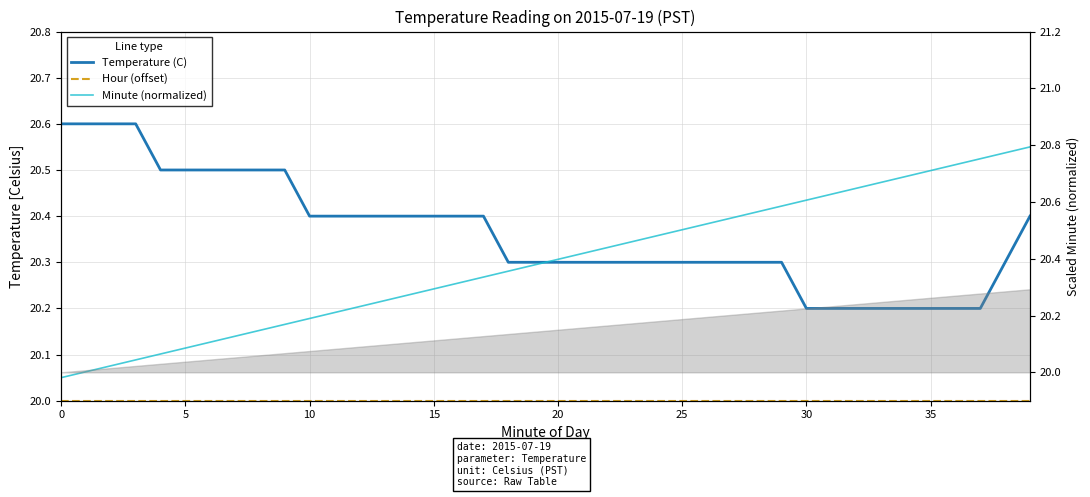

What is the value of the Hour (offset) point at the 3rd from the left?

20.0